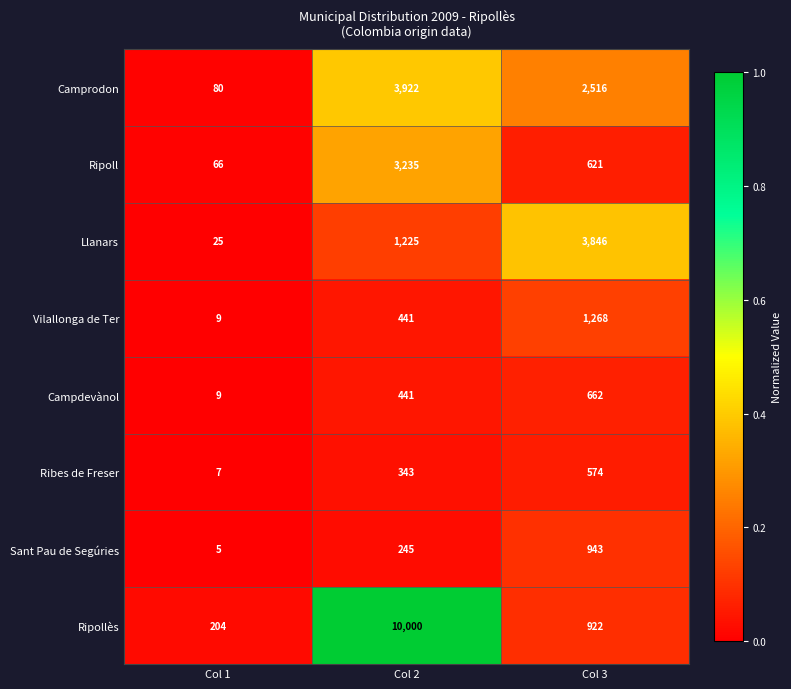

What is the sum of the Ripollès values at Col 3 and Col 1?

1126